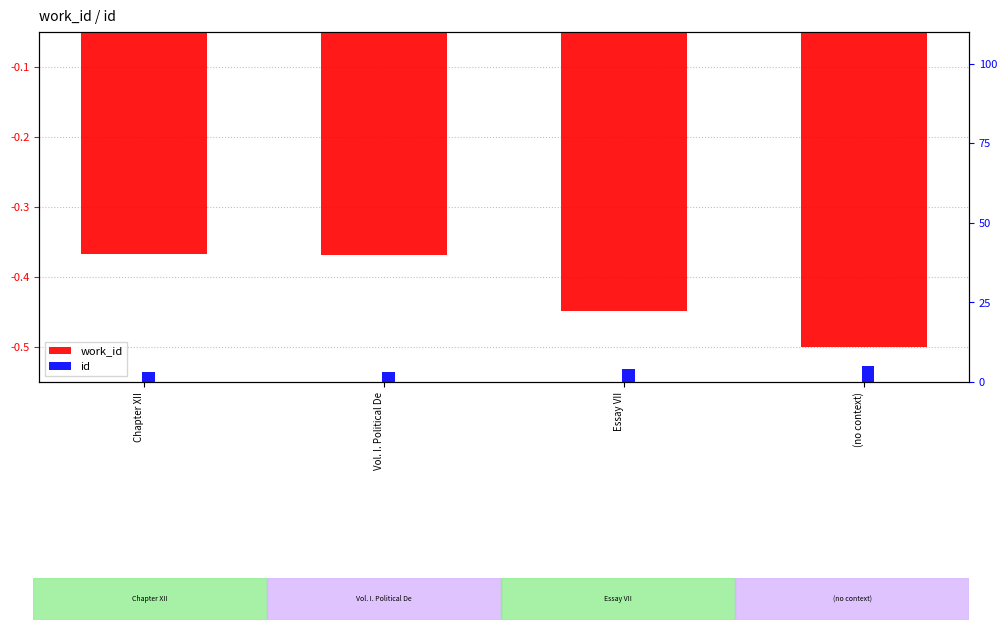

Reading right to left, what are all the values shown in this chart?

work_id: -0.5	-0.4	-0.4	-0.4
id: 5.0	4.0	3.3	3.2